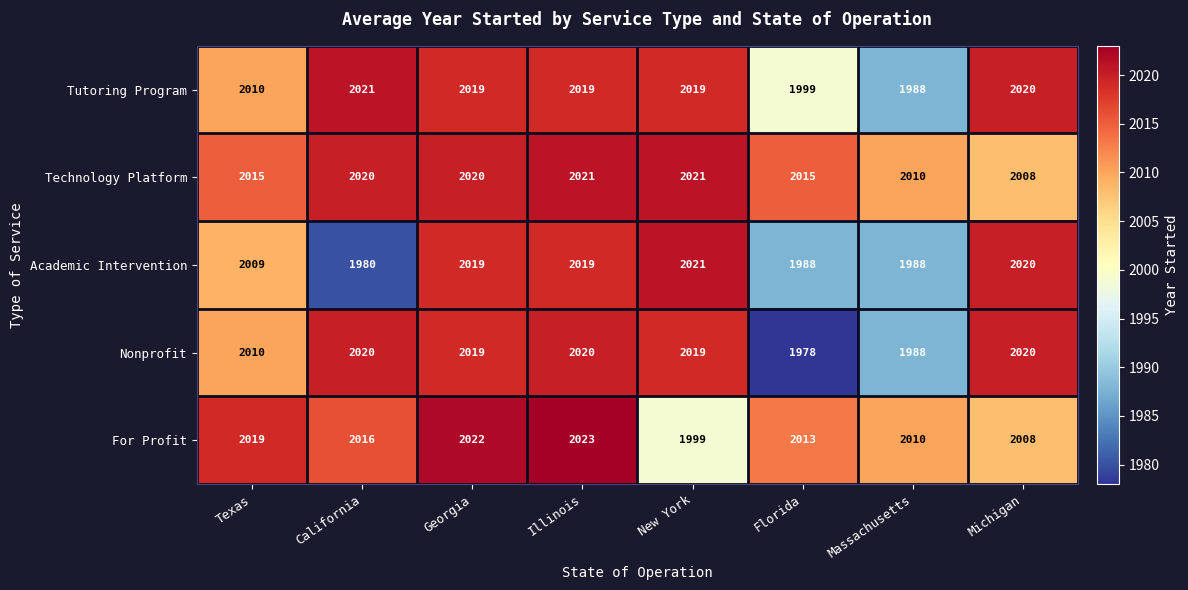

Rank the categories by For Profit value from highest to lowest.

Illinois, Georgia, Texas, California, Florida, Massachusetts, Michigan, New York